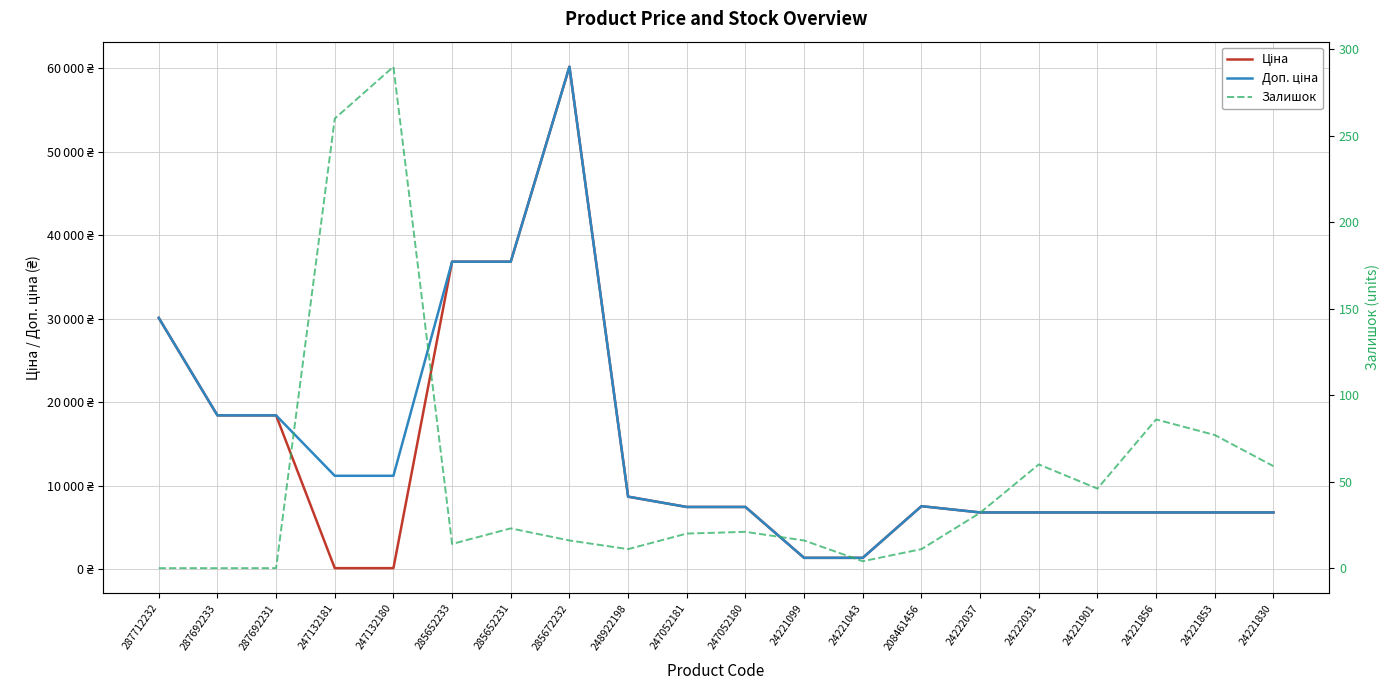

What is the label of the 15th point from the right?

285652233